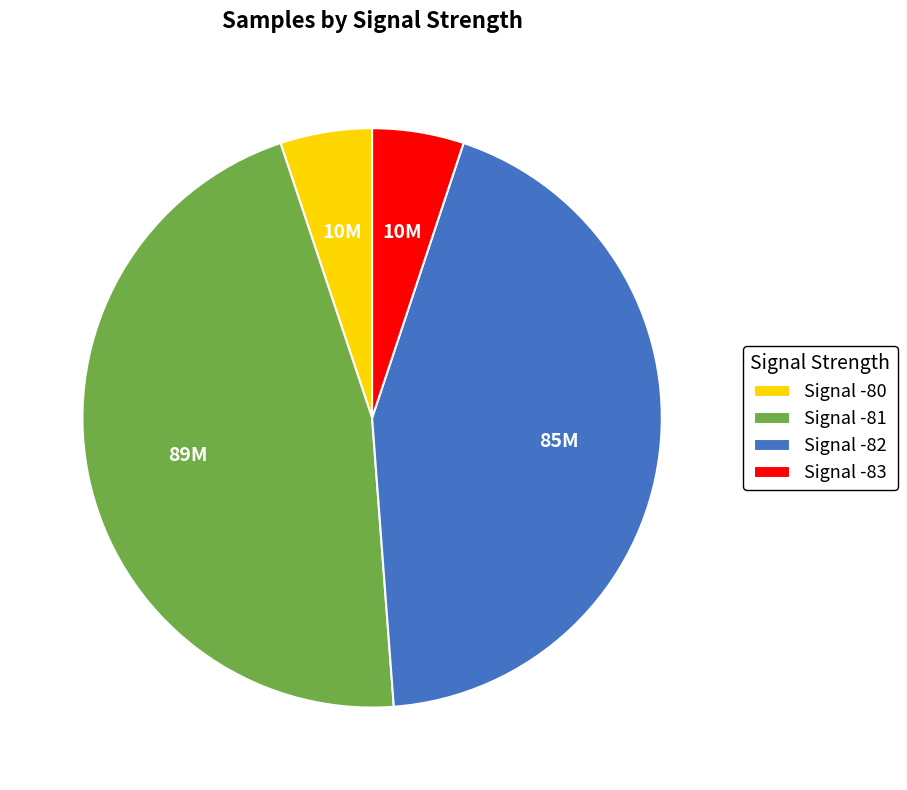

What is the largest slice in the pie chart?

Signal -81